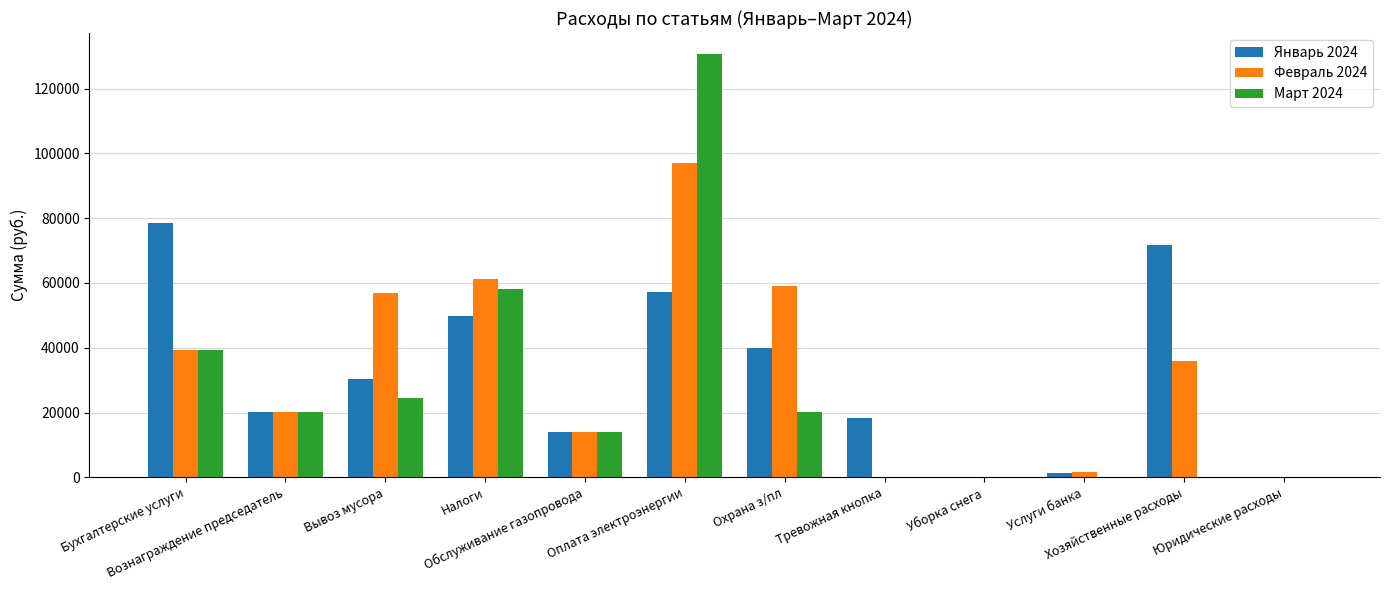

How many groups of bars are there?

12